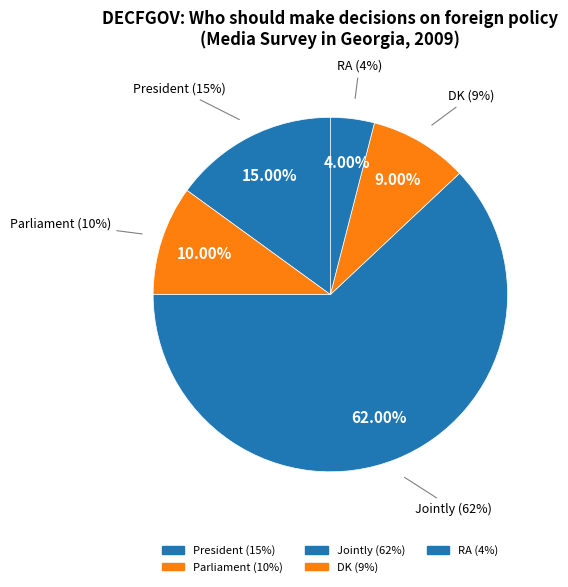

Between Jointly and RA, which is larger?

Jointly